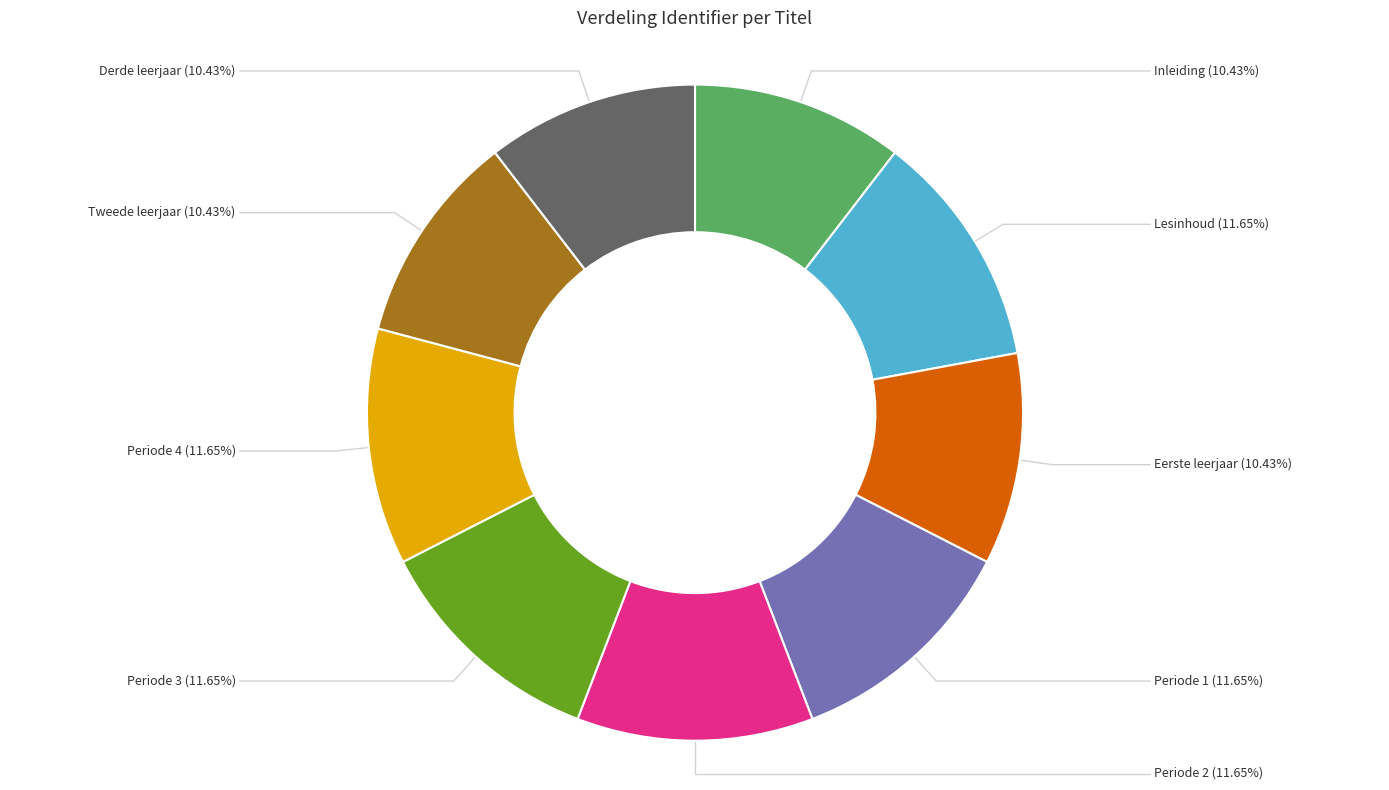

Is there a majority slice in this chart?

No